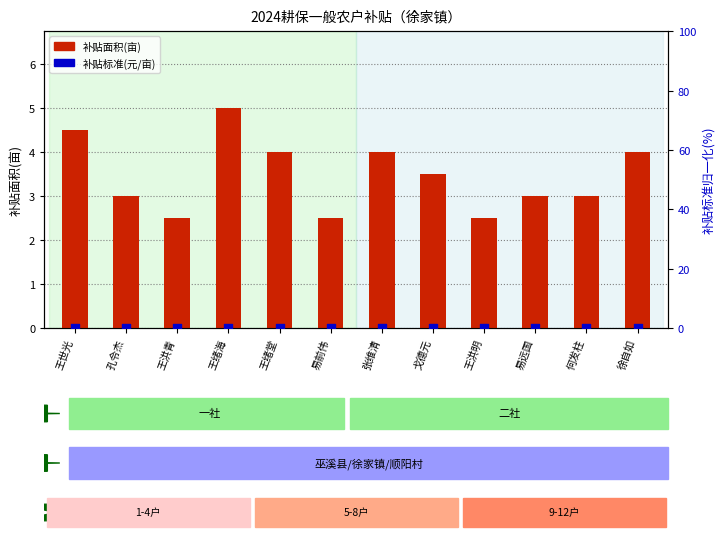

At which category is the sum across all series the highest?

王绪海